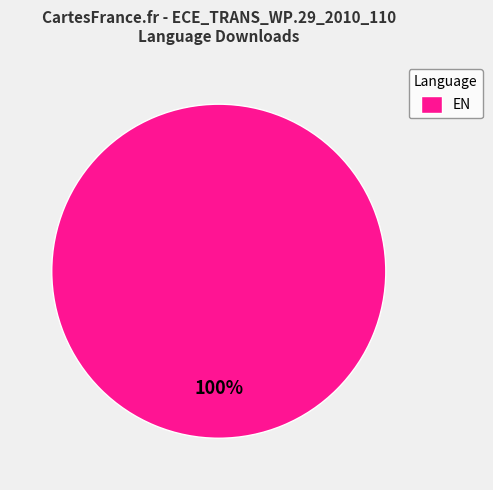

Rank the categories by value from highest to lowest.

EN